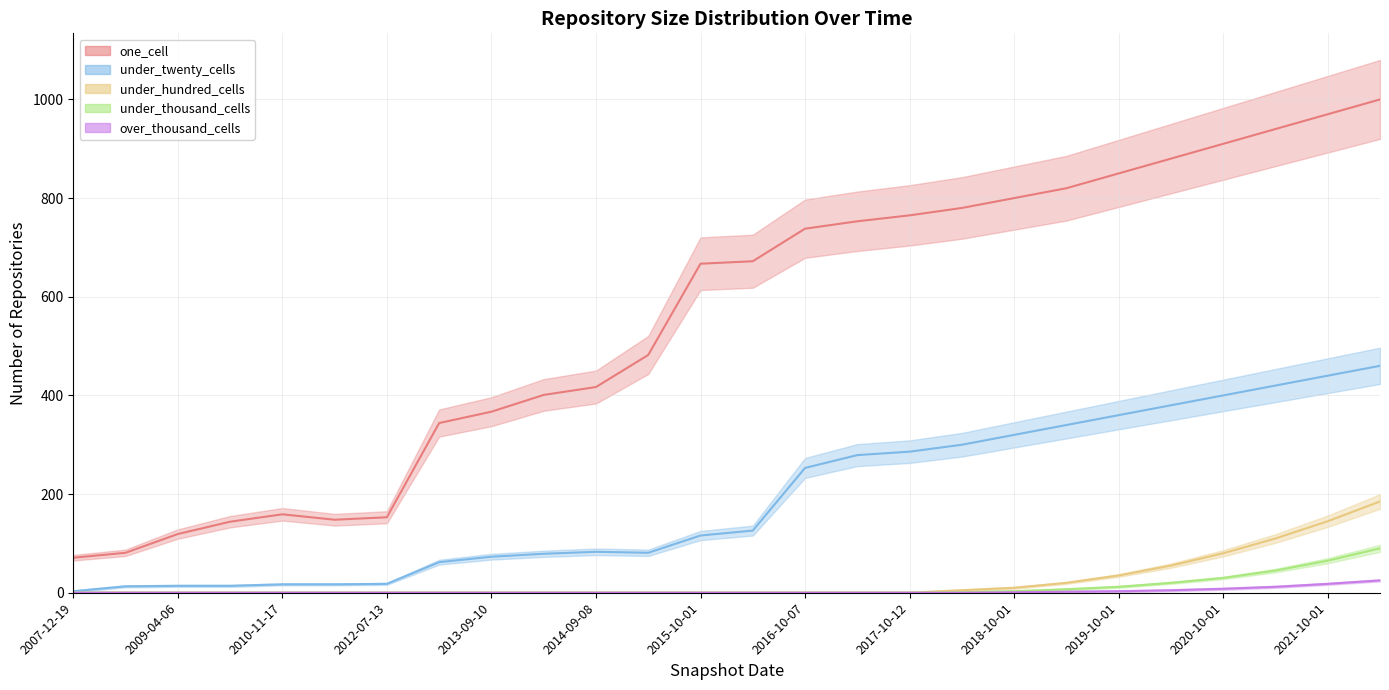

Reading left to right, what are all the values shown in this chart?

one_cell: 2007-12-19=71	2008-06-27=81	2009-04-06=119	2009-12-16=144	2010-11-17=159	2011-09-05=148	2012-07-13=153	2013-02-20=344	2013-09-10=367	2014-03-28=401	2014-09-08=417	2015-04-09=482	2015-10-01=667	2016-04-05=672	2016-10-07=738	2017-04-12=753	2017-10-12=765	2018-04-01=780	2018-10-01=800	2019-04-01=820	2019-10-01=850	2020-04-01=880	2020-10-01=910	2021-04-01=940	2021-10-01=970	2022-04-01=1000
under_twenty_cells: 2007-12-19=3	2008-06-27=13	2009-04-06=14	2009-12-16=14	2010-11-17=17	2011-09-05=17	2012-07-13=18	2013-02-20=62	2013-09-10=73	2014-03-28=79	2014-09-08=83	2015-04-09=81	2015-10-01=116	2016-04-05=126	2016-10-07=253	2017-04-12=279	2017-10-12=286	2018-04-01=300	2018-10-01=320	2019-04-01=340	2019-10-01=360	2020-04-01=380	2020-10-01=400	2021-04-01=420	2021-10-01=440	2022-04-01=460
under_hundred_cells: 2007-12-19=0	2008-06-27=0	2009-04-06=0	2009-12-16=0	2010-11-17=0	2011-09-05=0	2012-07-13=0	2013-02-20=0	2013-09-10=0	2014-03-28=0	2014-09-08=0	2015-04-09=0	2015-10-01=0	2016-04-05=0	2016-10-07=0	2017-04-12=0	2017-10-12=0	2018-04-01=5	2018-10-01=10	2019-04-01=20	2019-10-01=35	2020-04-01=55	2020-10-01=80	2021-04-01=110	2021-10-01=145	2022-04-01=185
under_thousand_cells: 2007-12-19=0	2008-06-27=0	2009-04-06=0	2009-12-16=0	2010-11-17=0	2011-09-05=0	2012-07-13=0	2013-02-20=0	2013-09-10=0	2014-03-28=0	2014-09-08=0	2015-04-09=0	2015-10-01=0	2016-04-05=0	2016-10-07=0	2017-04-12=0	2017-10-12=0	2018-04-01=1	2018-10-01=3	2019-04-01=7	2019-10-01=12	2020-04-01=20	2020-10-01=30	2021-04-01=45	2021-10-01=65	2022-04-01=90
over_thousand_cells: 2007-12-19=0	2008-06-27=0	2009-04-06=0	2009-12-16=0	2010-11-17=0	2011-09-05=0	2012-07-13=0	2013-02-20=0	2013-09-10=0	2014-03-28=0	2014-09-08=0	2015-04-09=0	2015-10-01=0	2016-04-05=0	2016-10-07=0	2017-04-12=0	2017-10-12=0	2018-04-01=0	2018-10-01=1	2019-04-01=2	2019-10-01=3	2020-04-01=5	2020-10-01=8	2021-04-01=12	2021-10-01=18	2022-04-01=25